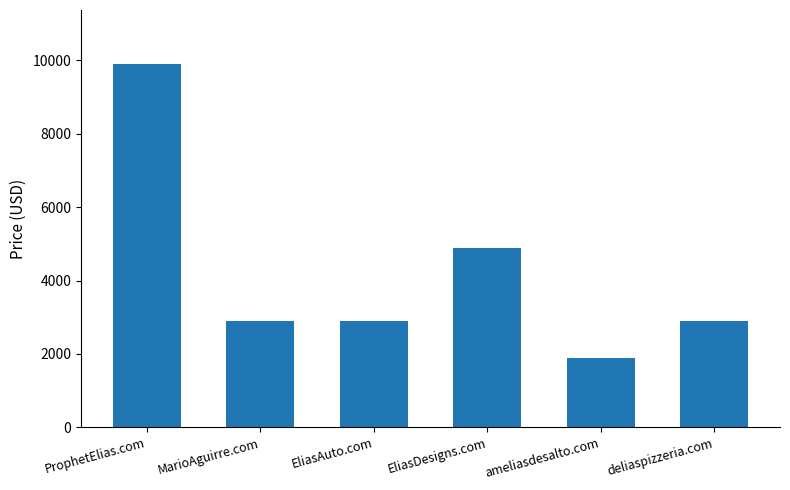

True or false: the data shows 2888 at deliaspizzeria.com.

True